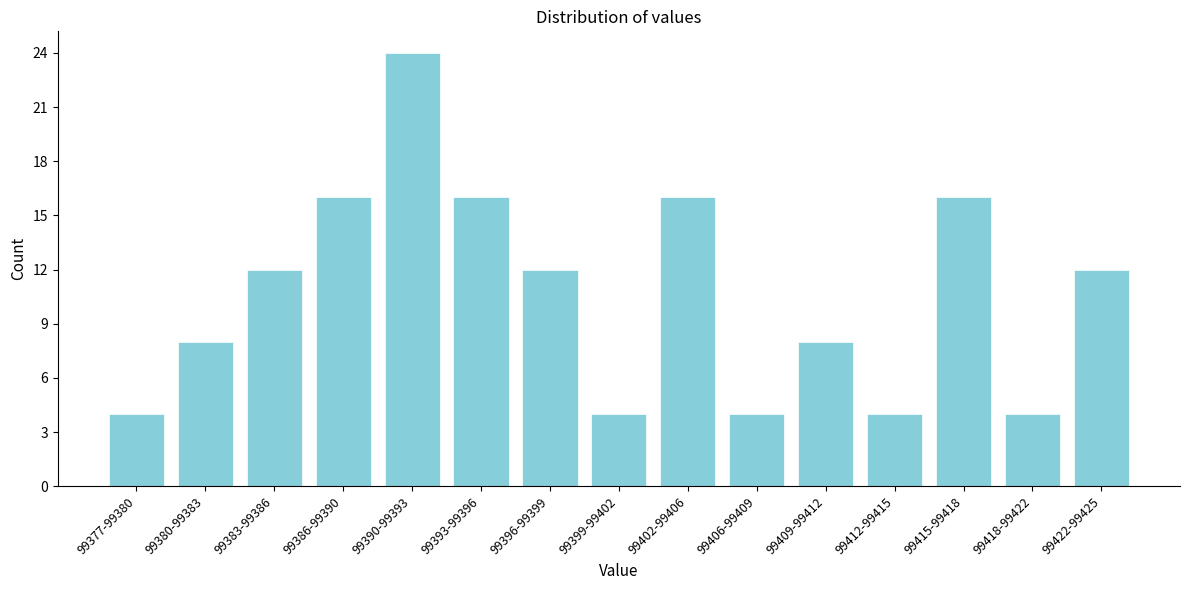

Reading left to right, transcribe all the data shown in this chart.

4	8	12	16	24	16	12	4	16	4	8	4	16	4	12